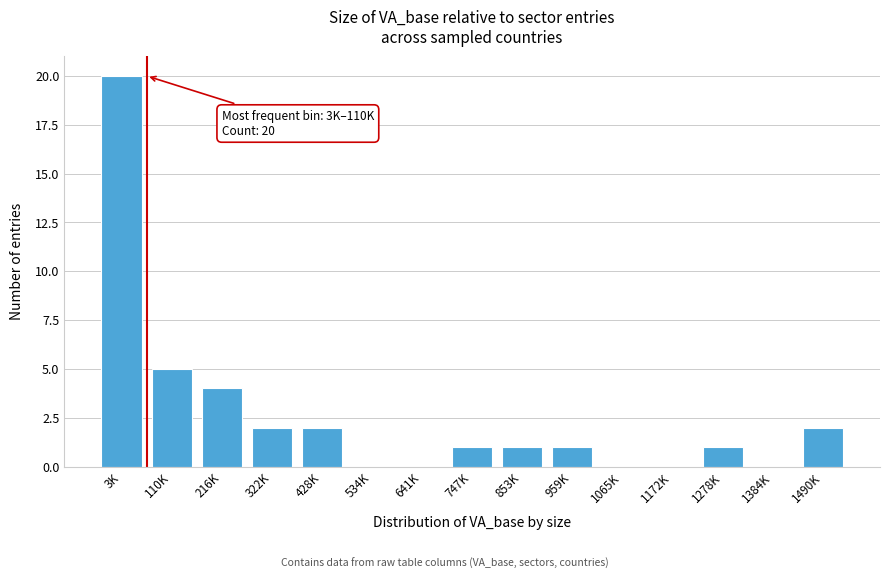

Reading right to left, transcribe all the data shown in this chart.

1490K=2	1384K=0	1278K=1	1172K=0	1065K=0	959K=1	853K=1	747K=1	641K=0	534K=0	428K=2	322K=2	216K=4	110K=5	3K=20